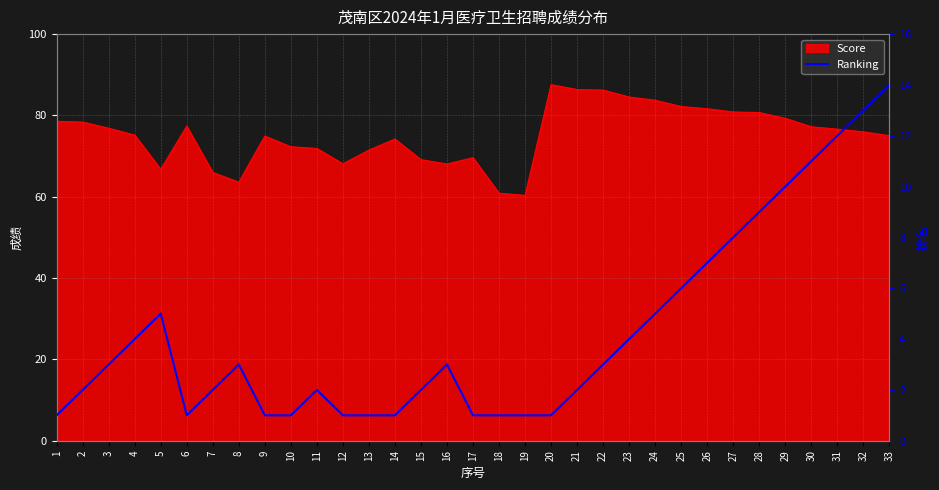

Reading left to right, list all the values displayed in this chart.

1=1	2=2	3=3	4=4	5=5	6=1	7=2	8=3	9=1	10=1	11=2	12=1	13=1	14=1	15=2	16=3	17=1	18=1	19=1	20=1	21=2	22=3	23=4	24=5	25=6	26=7	27=8	28=9	29=10	30=11	31=12	32=13	33=14